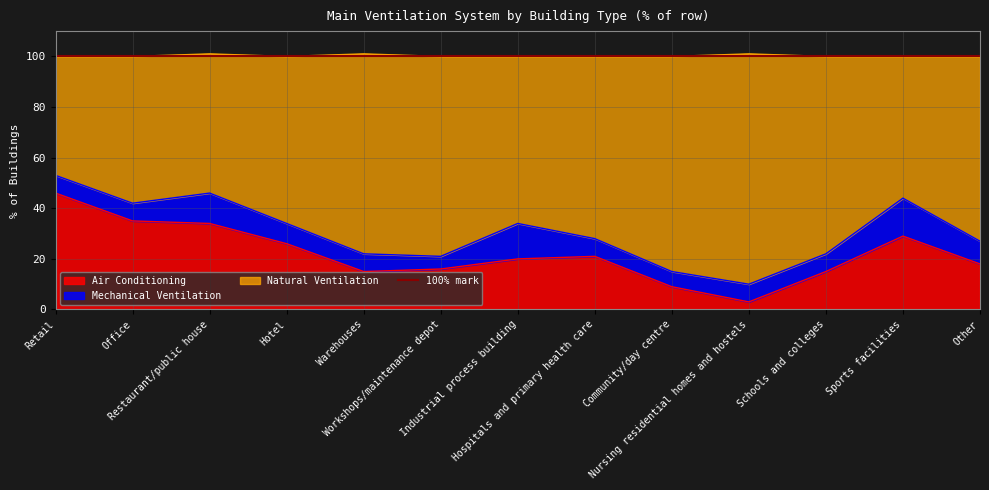

What is the maximum value for Air Conditioning?

46